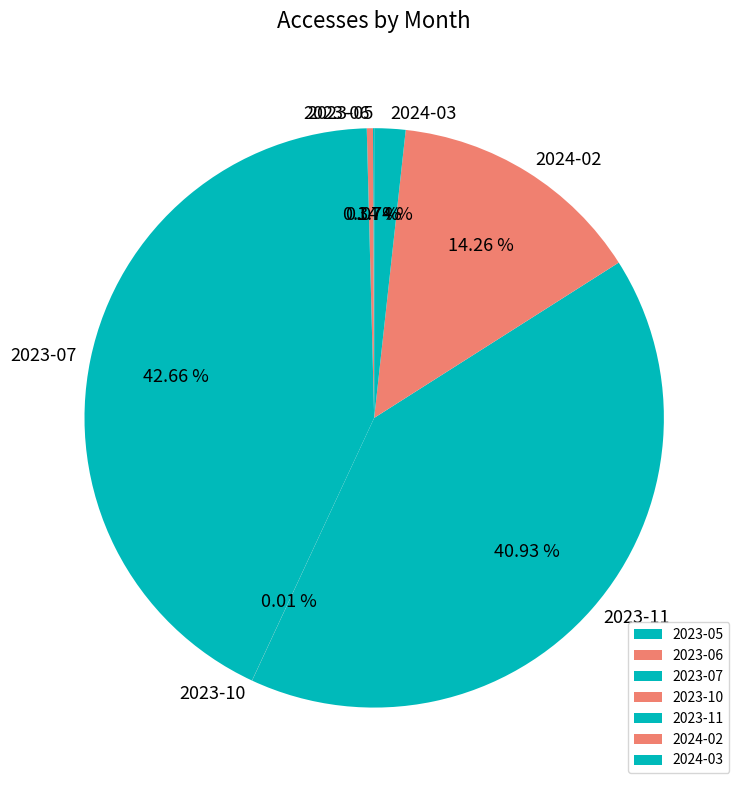

Is there any slice that represents more than half of the pie?

No